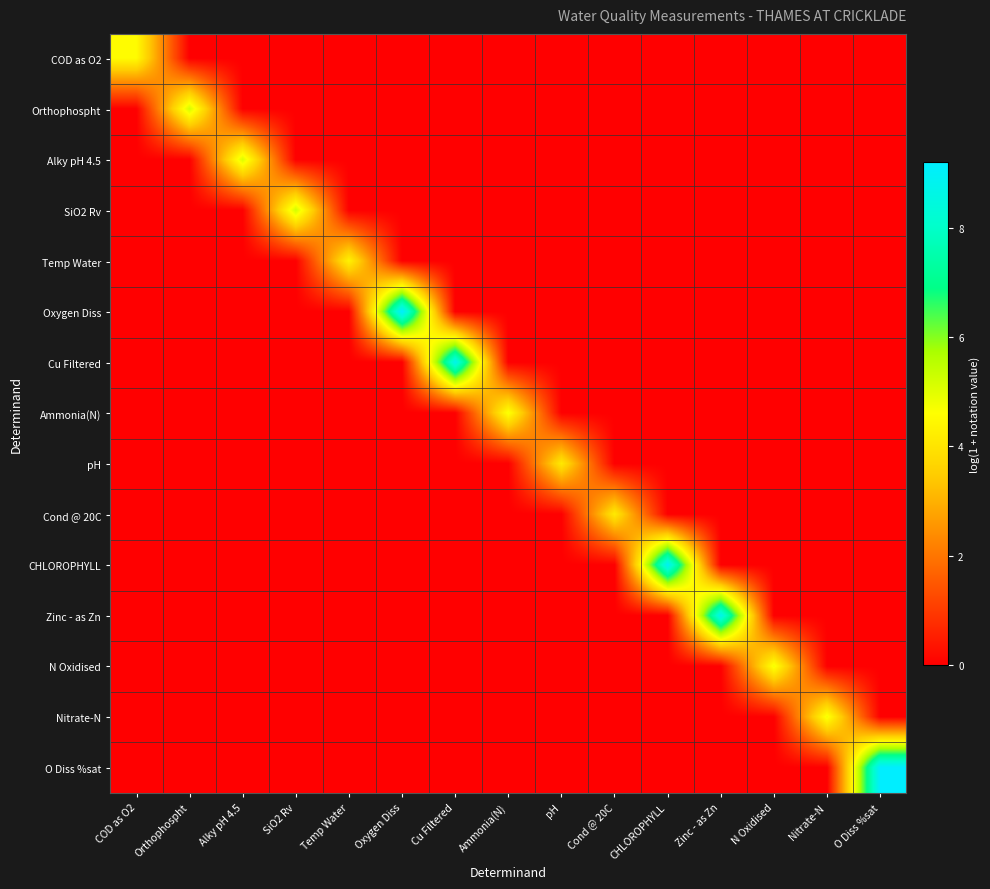

Rank the series at COD as O2 from highest to lowest value.

COD as O2, Orthophospht, Alky pH 4.5, SiO2 Rv, Temp Water, Oxygen Diss, Cu Filtered, Ammonia(N), pH, Cond @ 20C, CHLOROPHYLL, Zinc - as Zn, N Oxidised, Nitrate-N, O Diss %sat